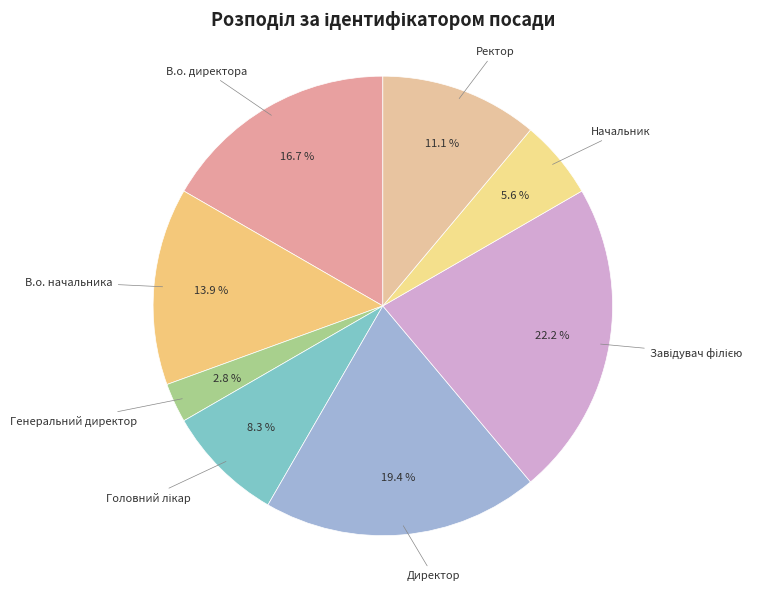

To the nearest percent, what is the difference between the largest and smallest slice percentages?

19%